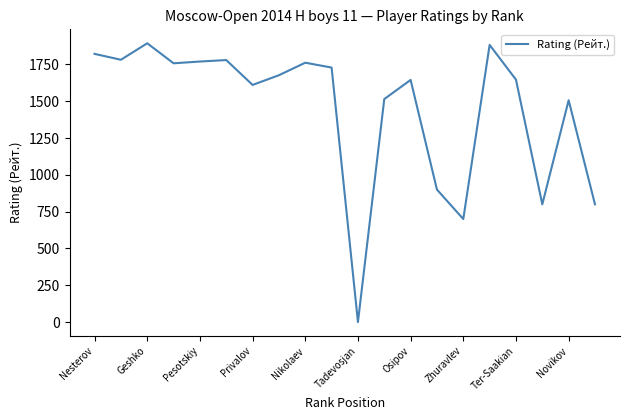

What is the difference between the second highest and second lowest values?

1183